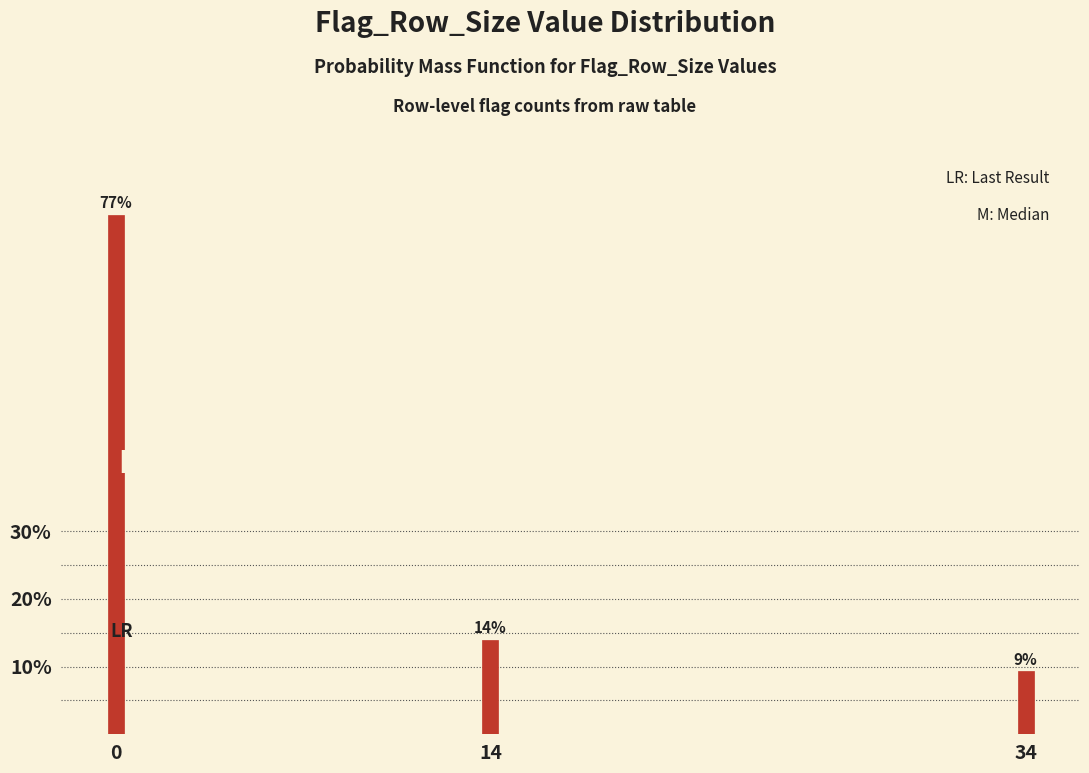

What is the sum of all values?

100.0